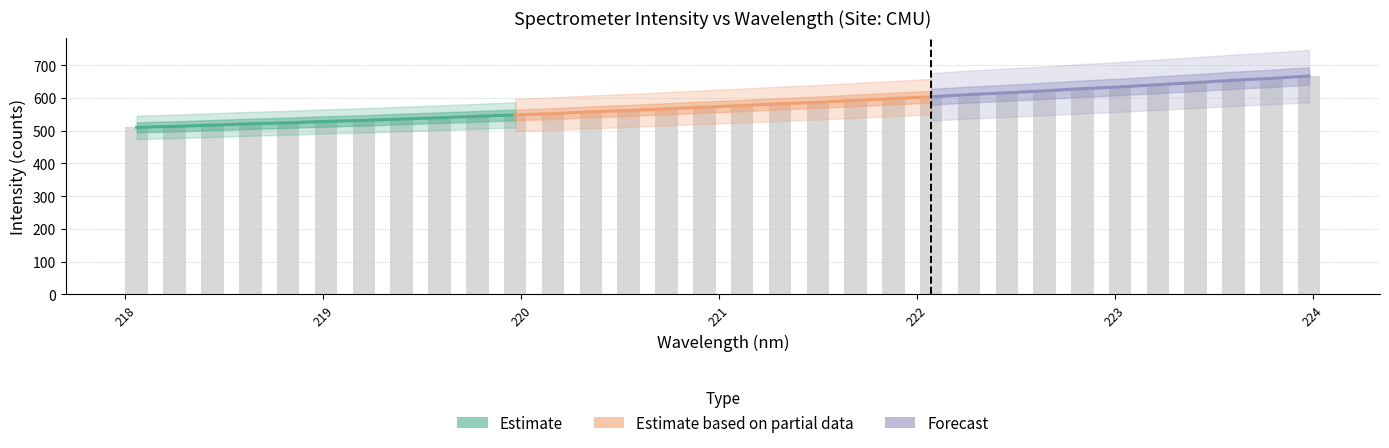

List the labels in order of y value, largest first.

31, 30, 29, 28, 27, 26, 25, 24, 23, 22, 21, 20, 19, 18, 17, 16, 15, 14, 13, 12, 11, 10, 9, 8, 7, 6, 5, 4, 3, 2, 1, 0